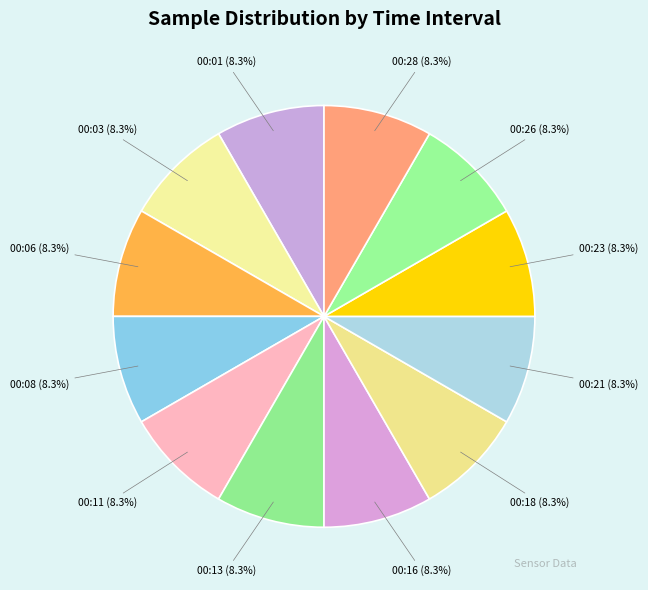

Combined, what portion of the pie is 00:11 and 00:28?

16.7%